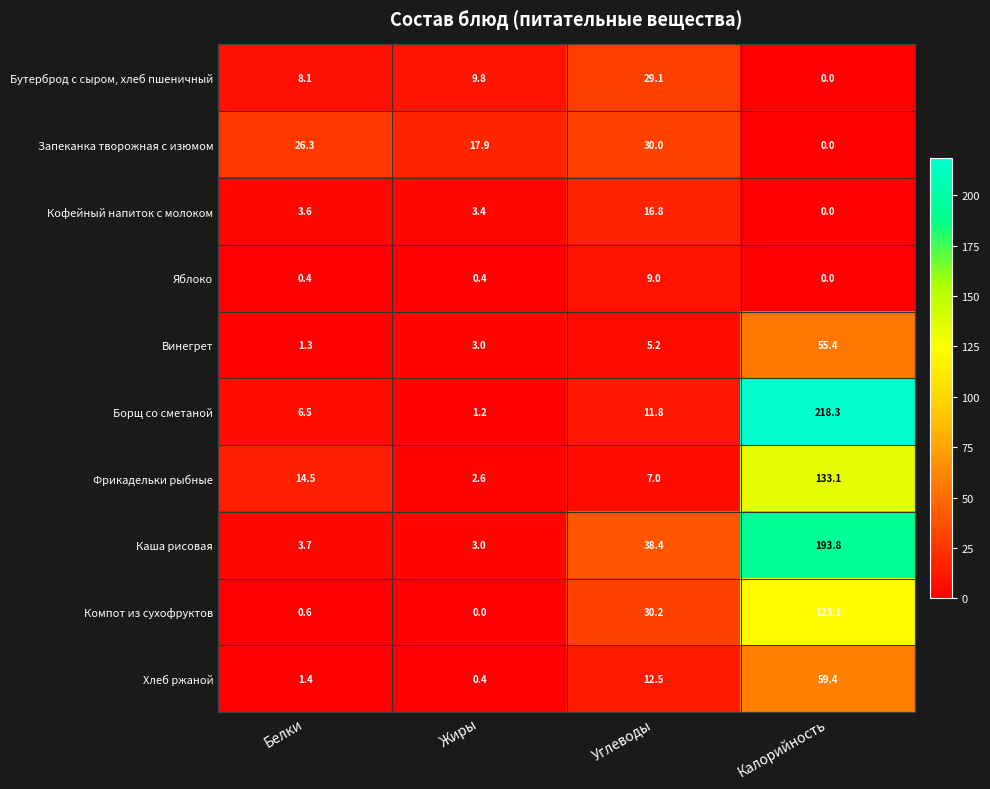

The Фрикадельки рыбные series shows 4.3 at Жиры. True or false?

False